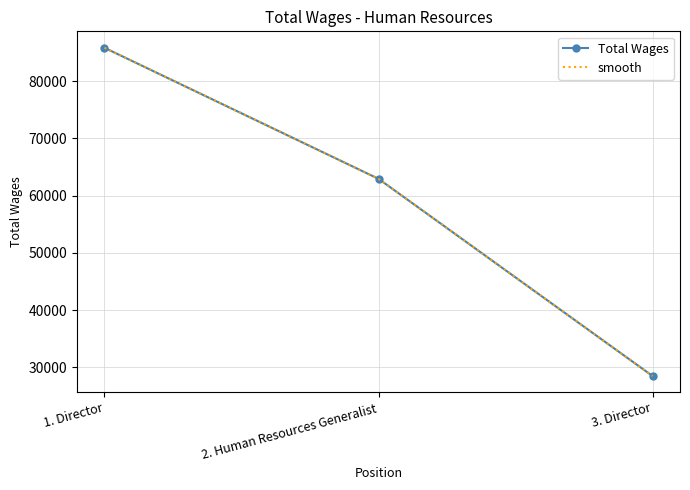

At which category is the sum across all series the highest?

1. Director